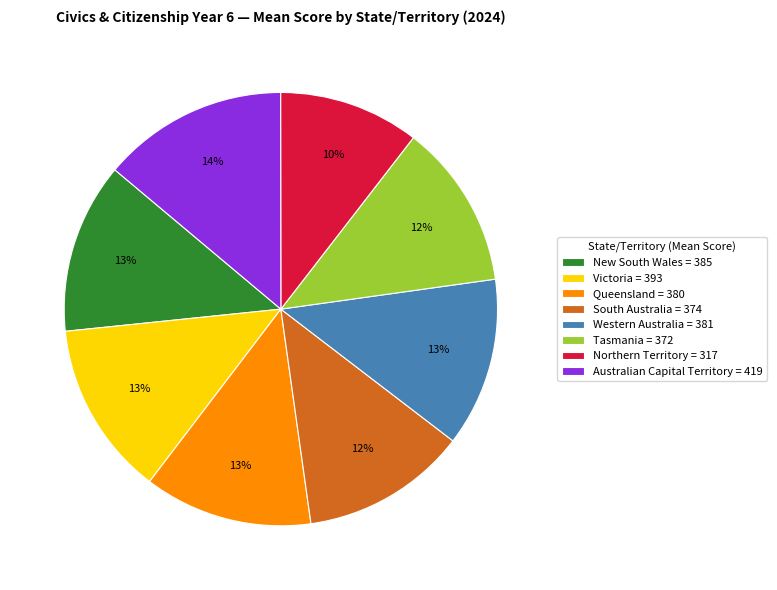

To the nearest percent, what is the difference between the Tasmania and Australian Capital Territory slice percentages?

2%